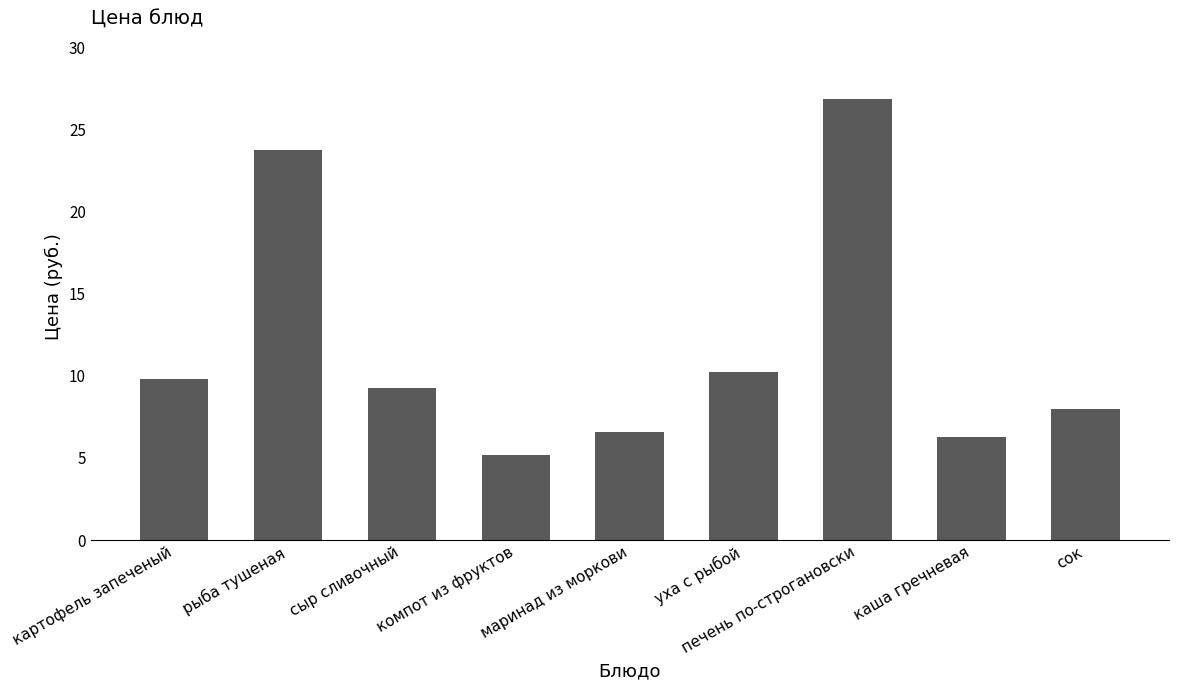

What value does the data have at рыба тушеная?

23.7